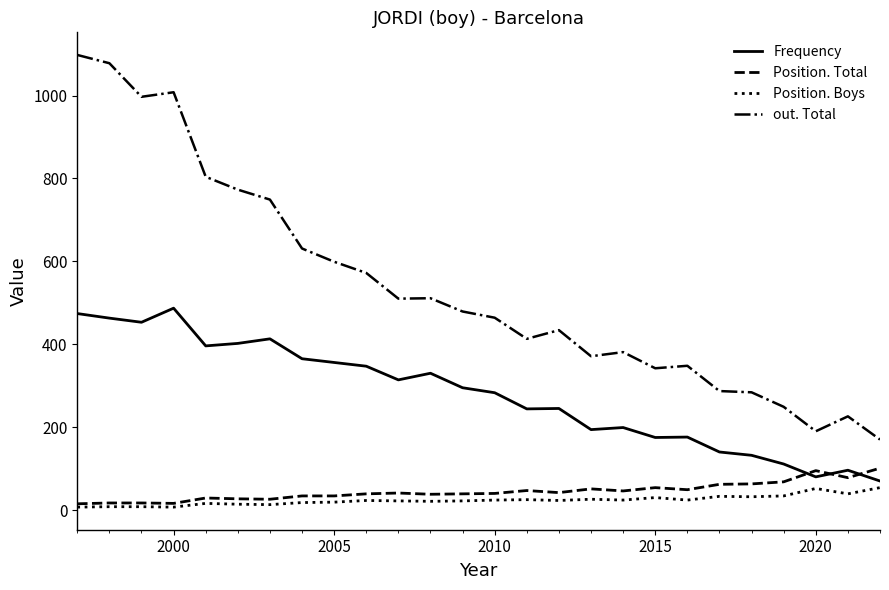

At how many categories does at least one series exceed 66?

26